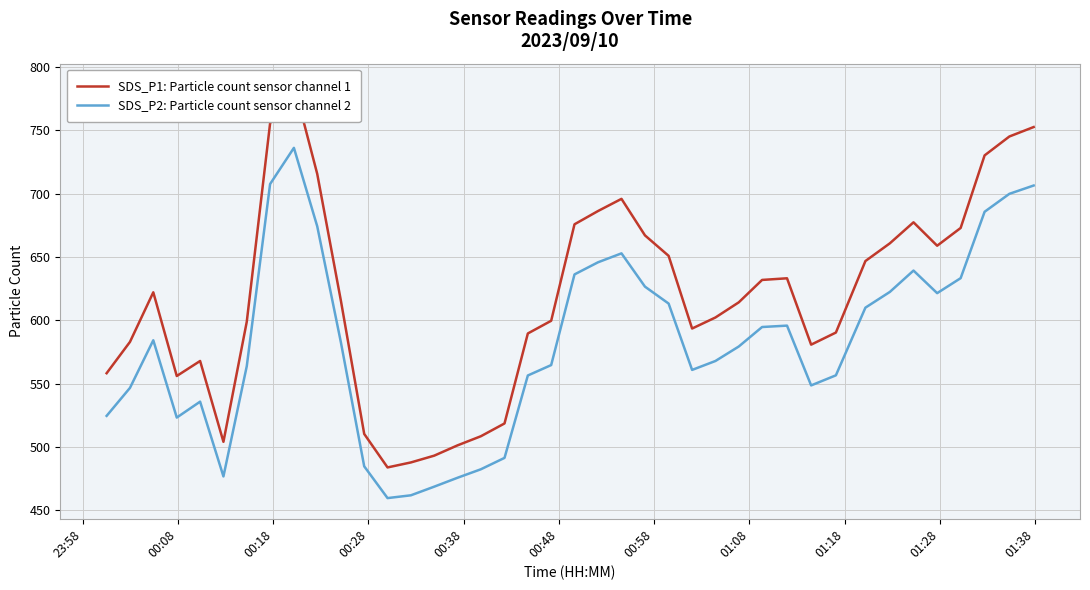

What is the minimum value for SDS_P2: Particle count sensor channel 2?

459.5